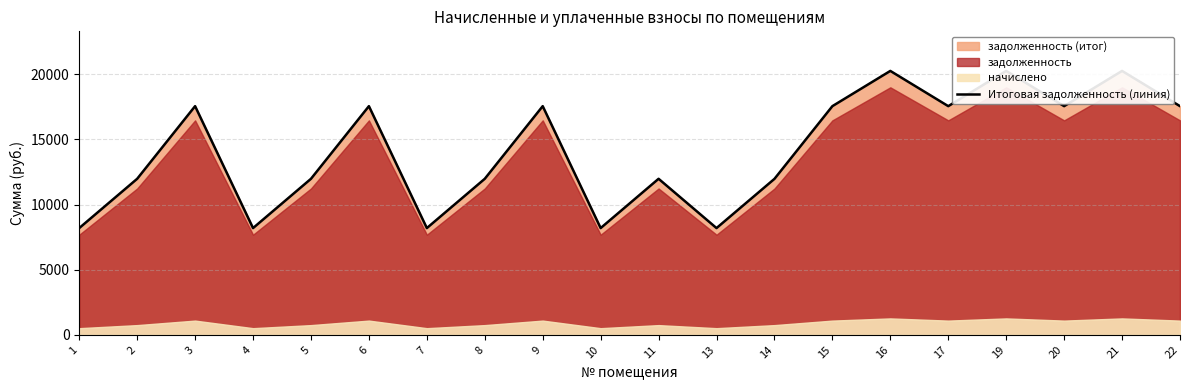

Read the value at 5.

11979.2